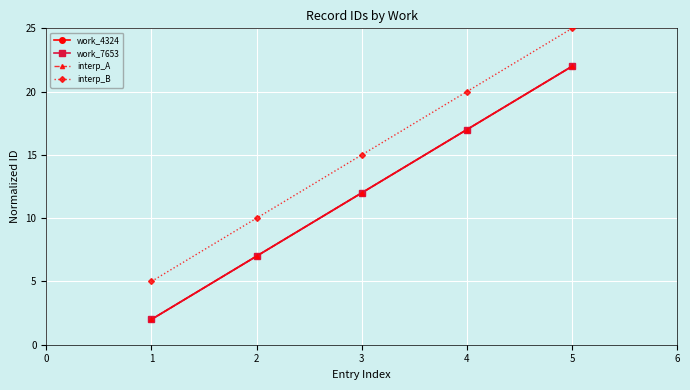

What is the difference between the maximum and minimum values in the interp_B series?

20.0